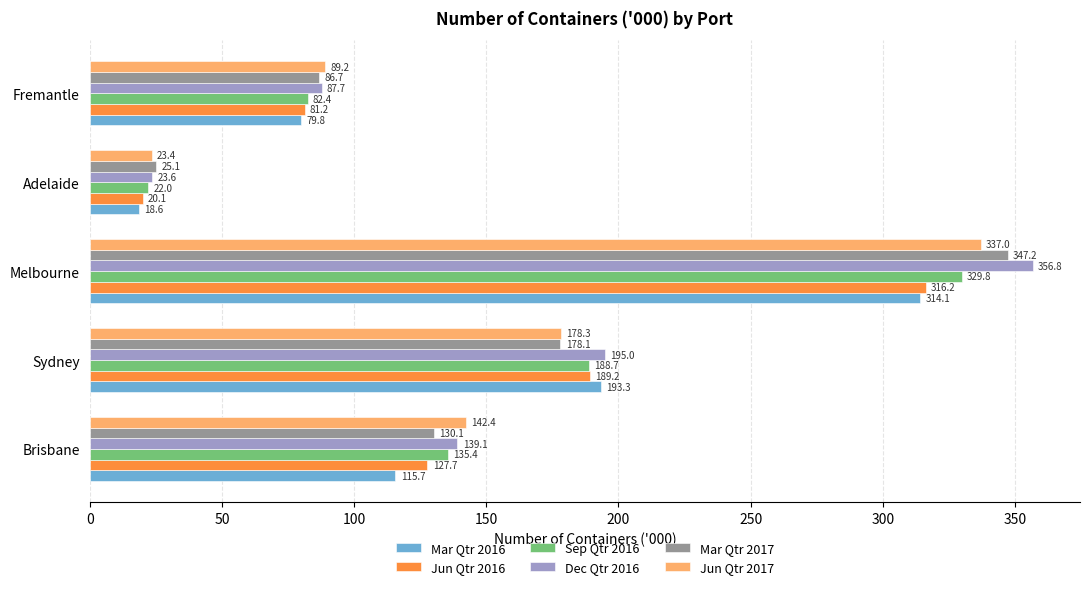

The value of Mar Qtr 2016 at Fremantle is 79.8. True or false?

True